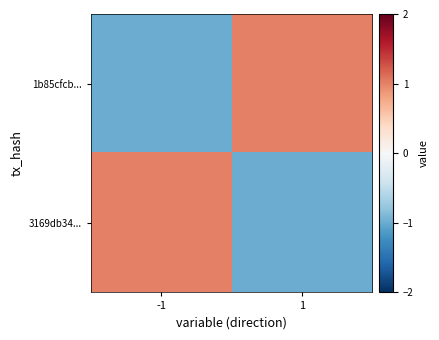

Reading left to right, extract all data points from this chart.

1b85cfcb...: -1=-1	1=1
3169db34...: -1=1	1=-1